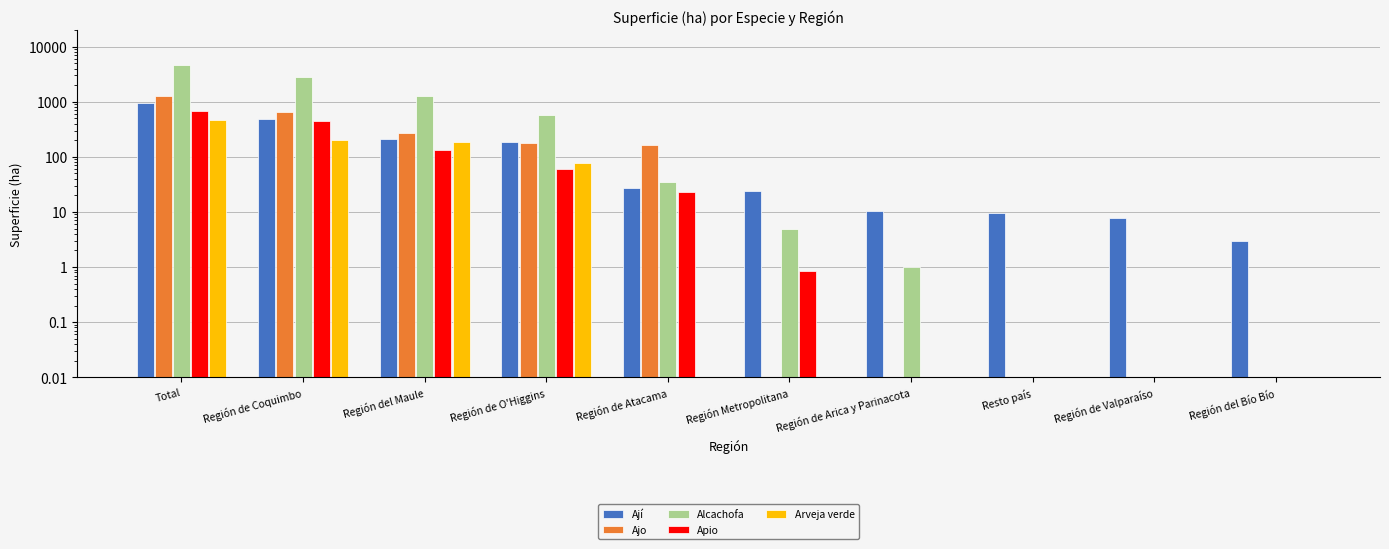

What is the label of the 7th bar from the right?

Región de O'Higgins